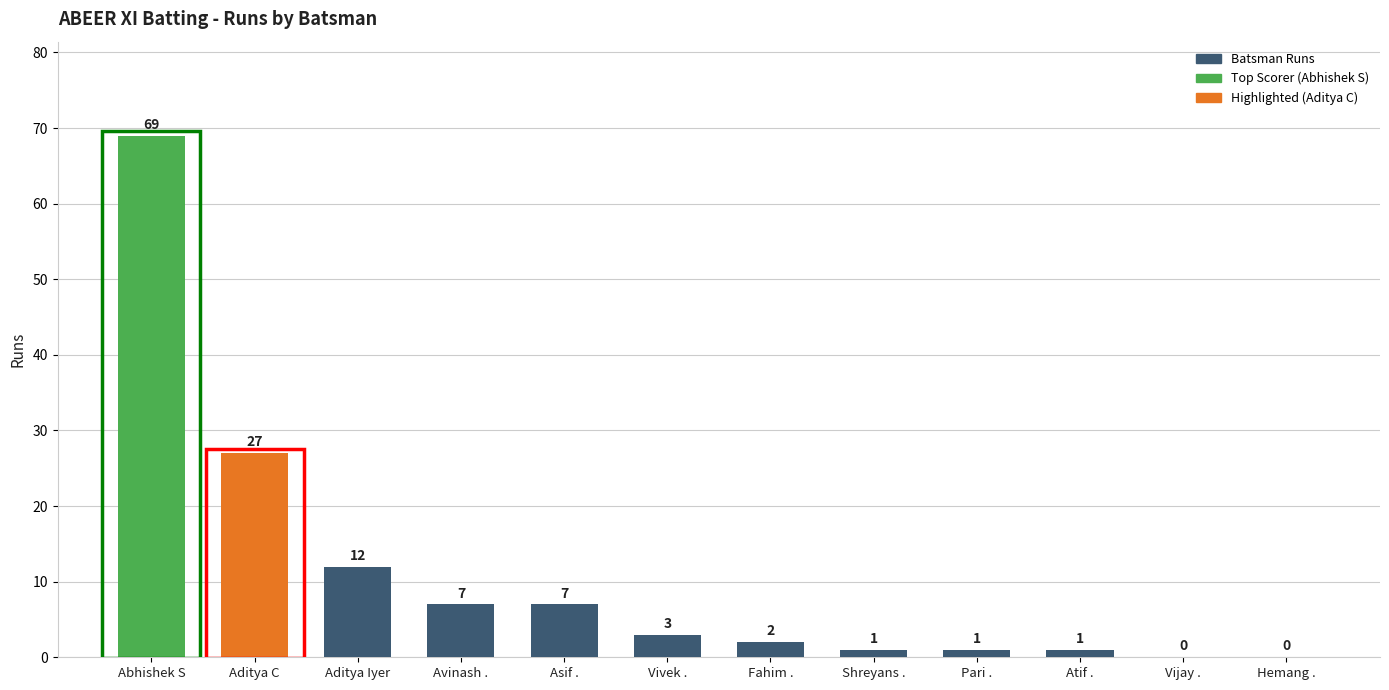

How many series are shown in this chart?

1